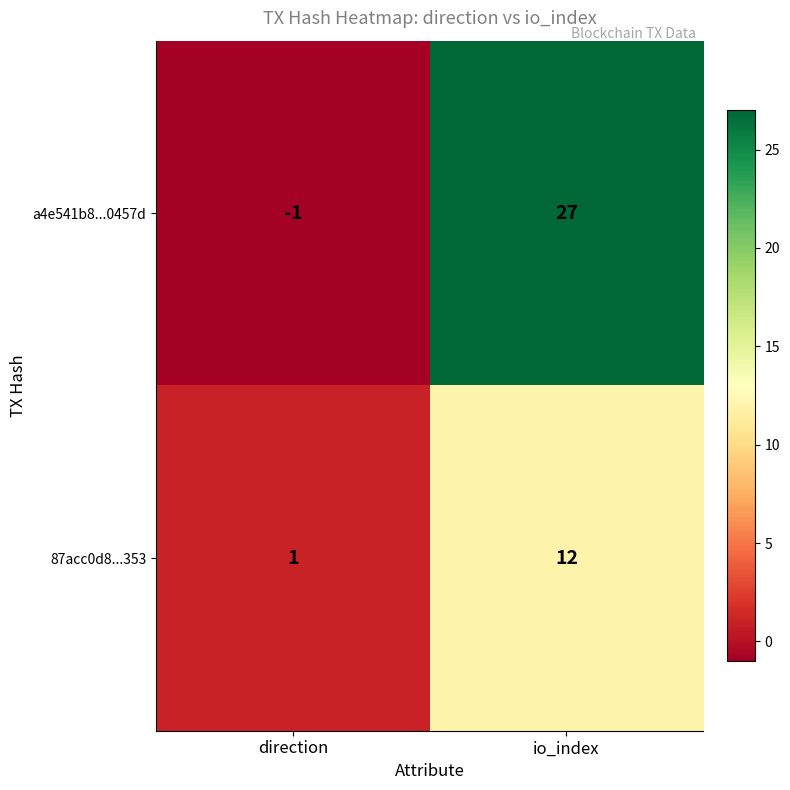

Reading left to right, transcribe all the data shown in this chart.

a4e541b8...0457d: -1	27
87acc0d8...353: 1	12